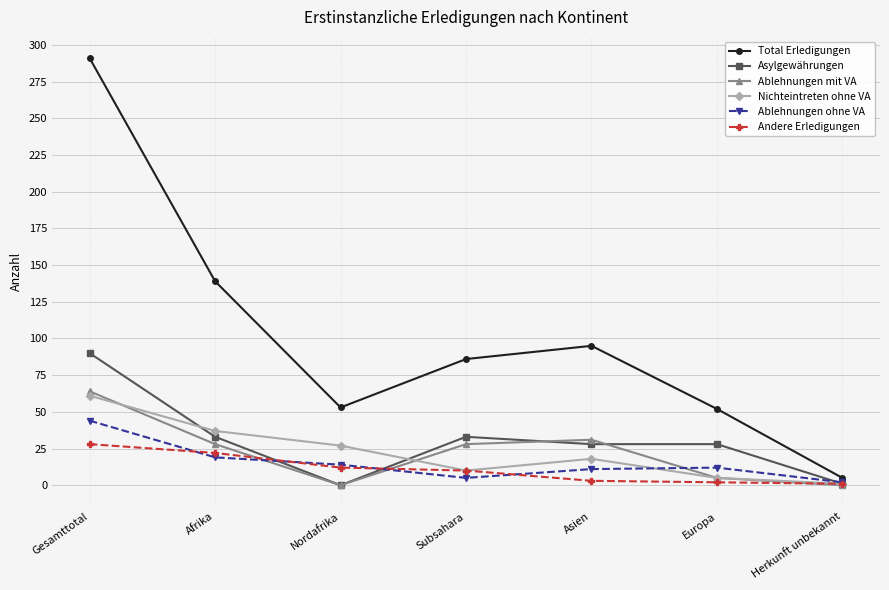

Between which two adjacent categories do Ablehnungen ohne VA and Nichteintreten ohne VA first intersect?

Asien and Europa